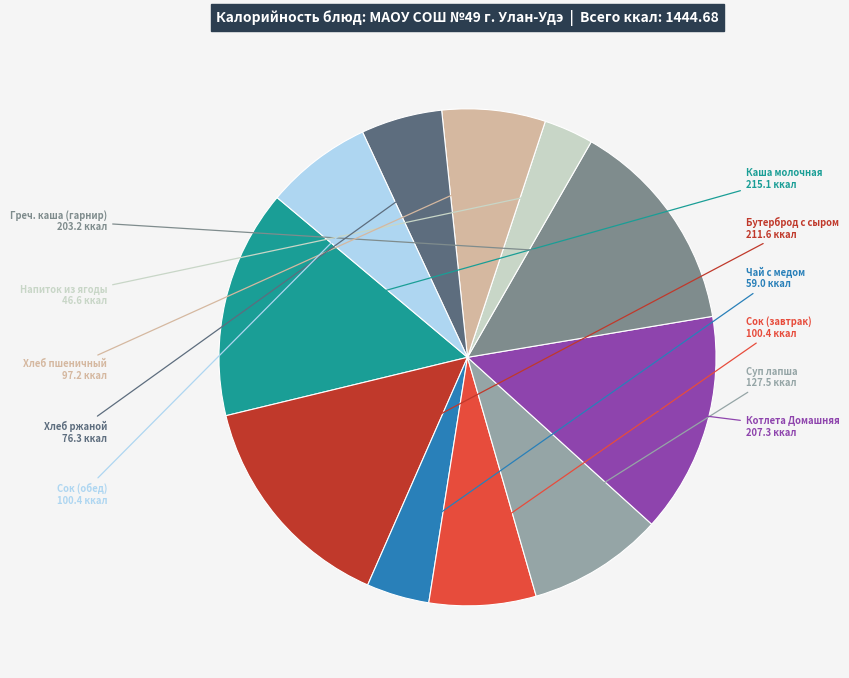

Does any single category account for the majority?

No